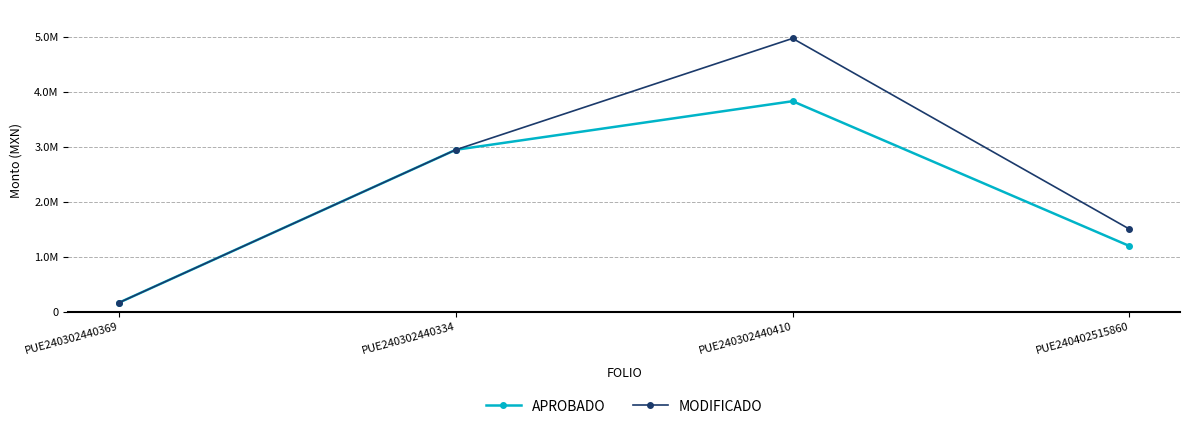

What are all the series names shown in the legend?

APROBADO, MODIFICADO